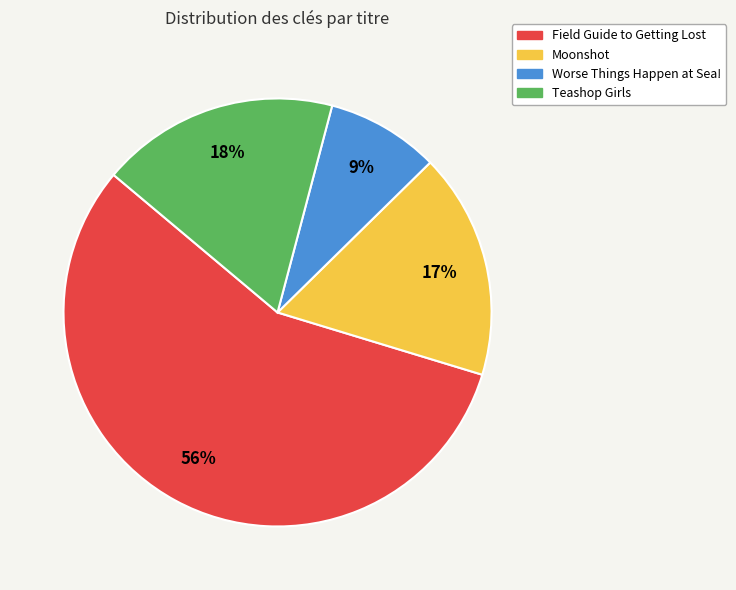

Approximately how many times larger is the value at Moonshot compared to Teashop Girls?

0.9